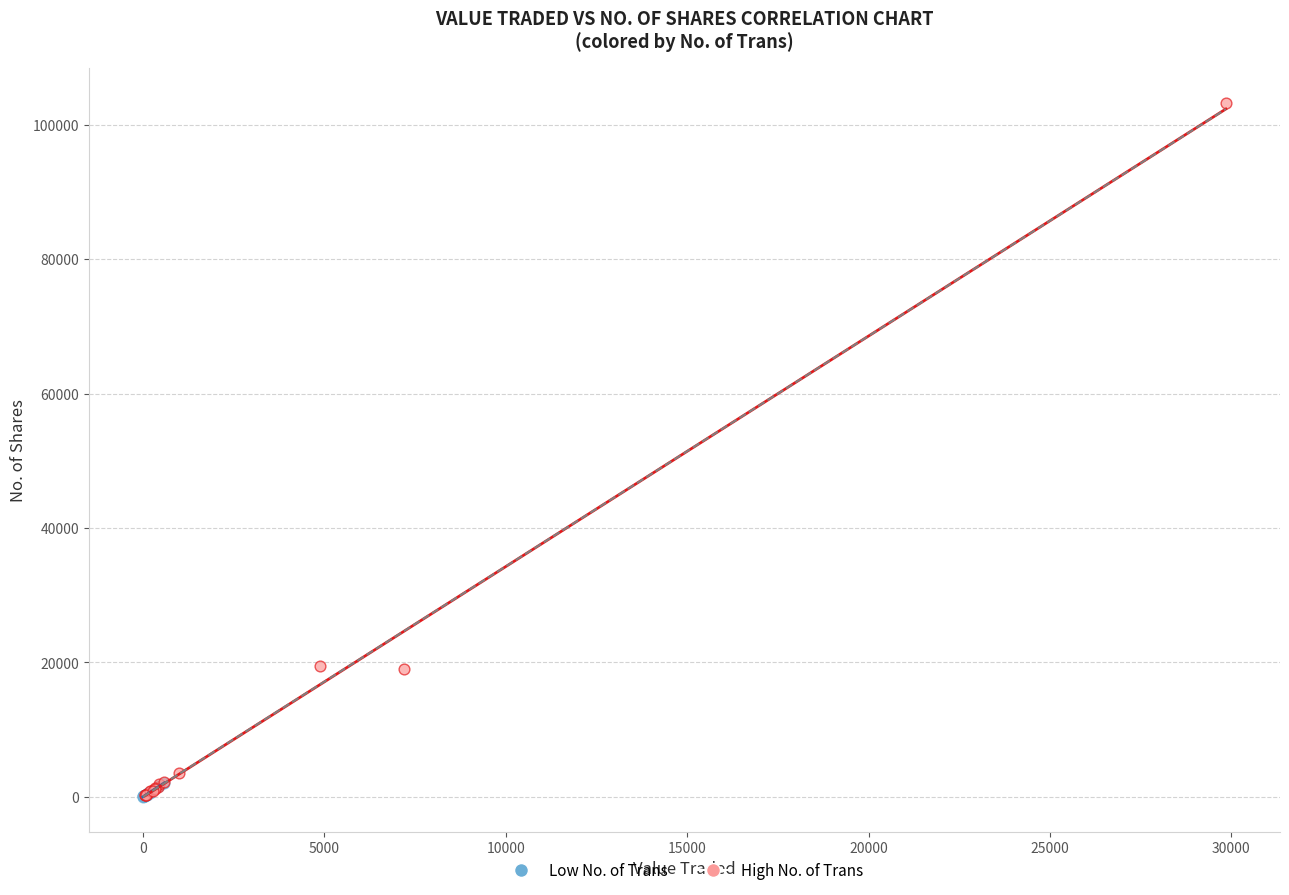

Which series contains the highest Y value?

High No. of Trans